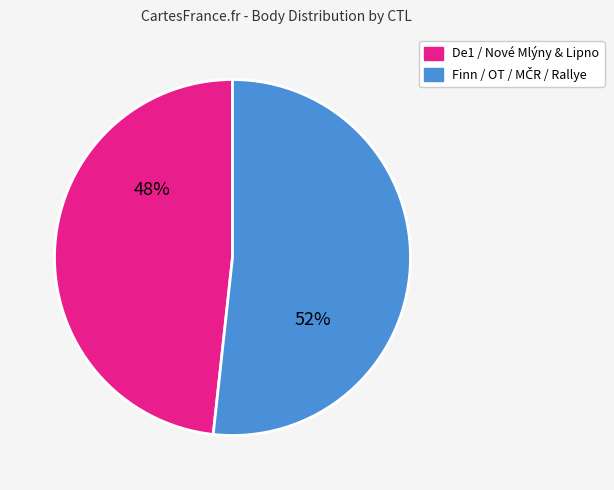

To the nearest percent, what is the average slice percentage?

50%